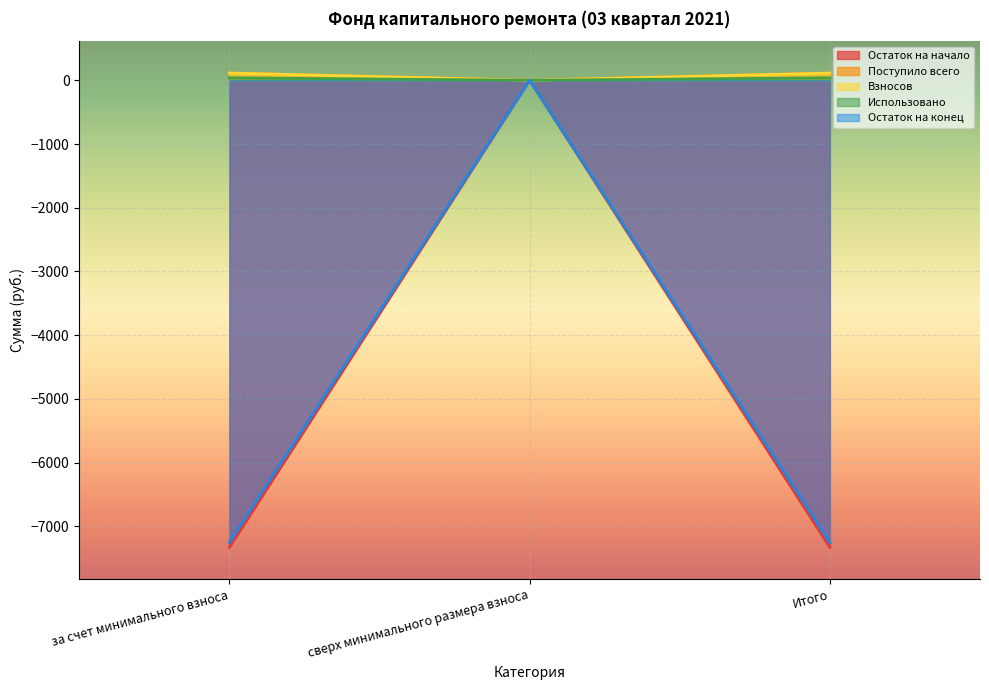

What are all the series names shown in the legend?

Остаток на начало, Поступило всего, Взносов, Использовано, Остаток на конец